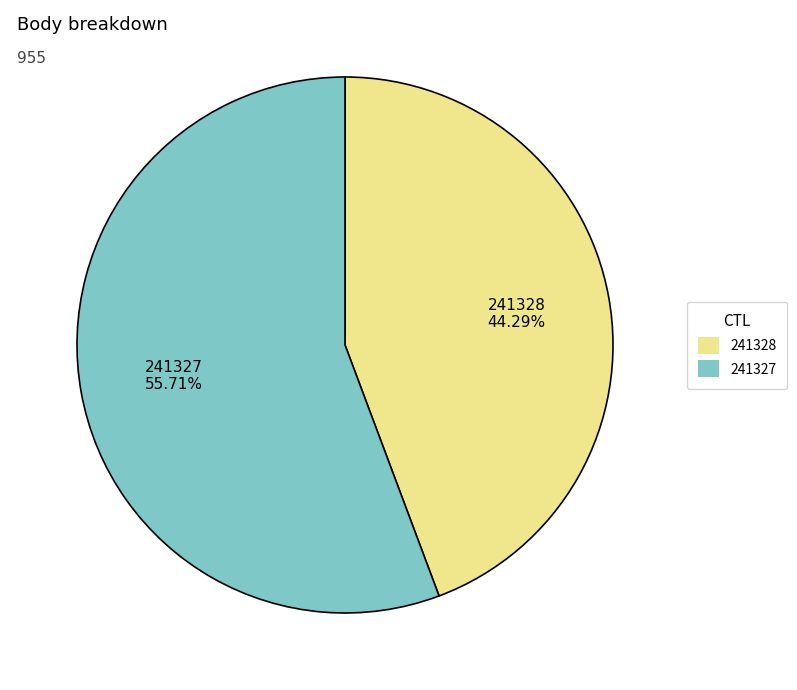

To the nearest percent, what percentage of the pie is 241328?

44%